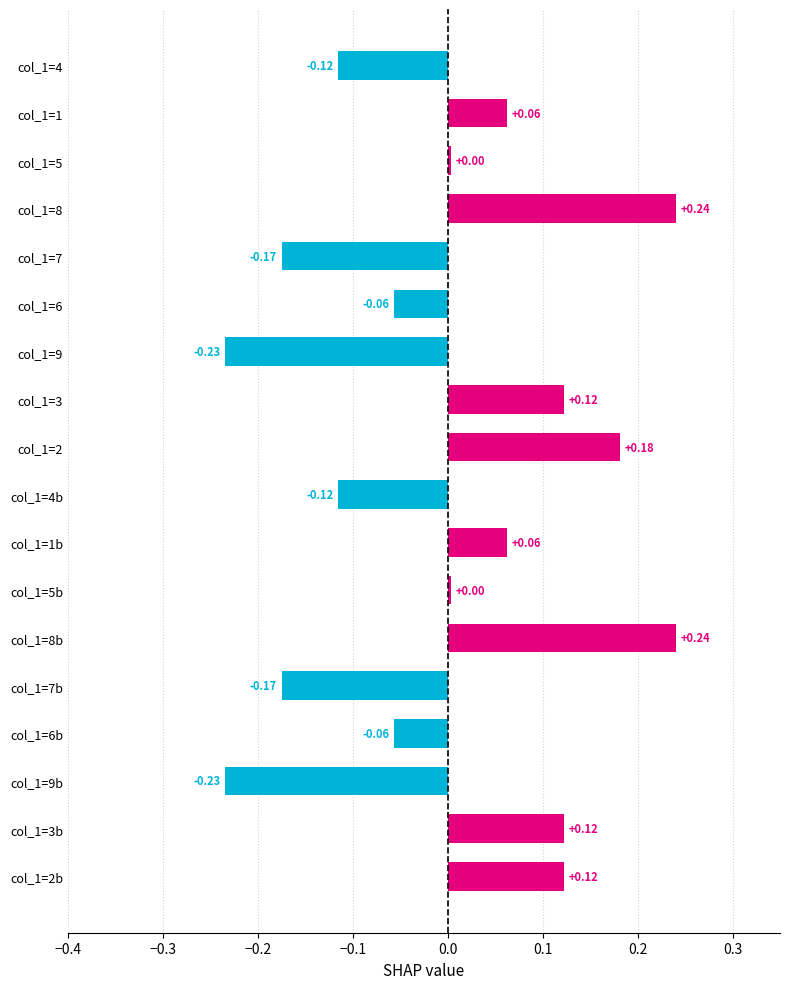

How many values are below 0?

8